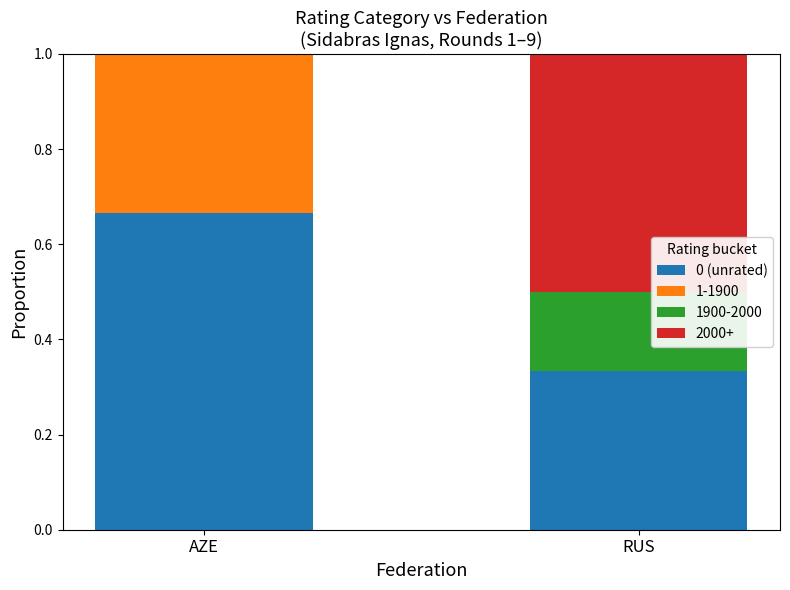

What is the total value across all series at AZE?

1.0